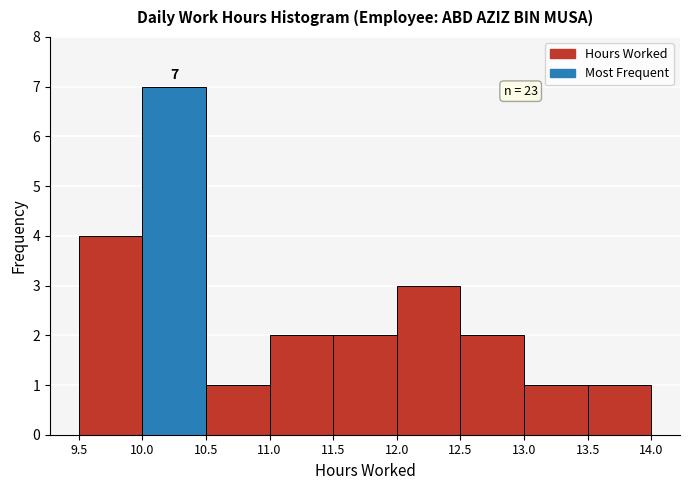

Over which range of the x-axis is the bar tallest?

10.0 to 10.5